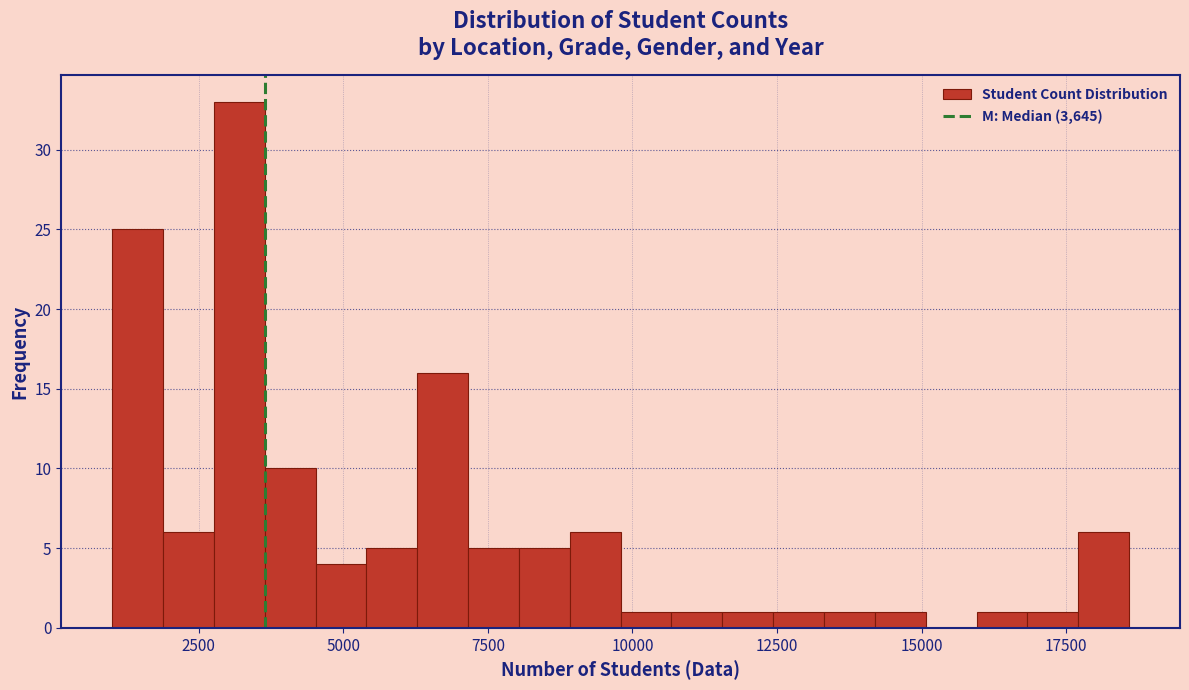

Around what value on the x-axis is the tallest bar? Give the approximate position of its centre, as read against the axis.

3000